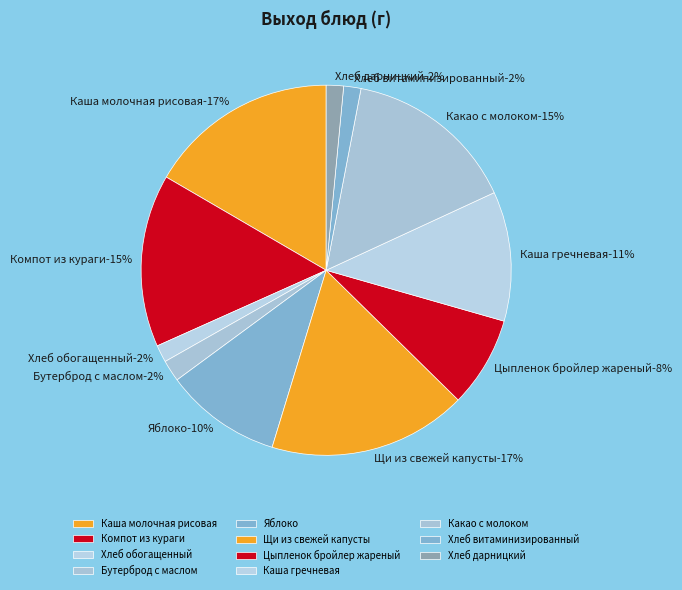

Rank the categories by value from highest to lowest.

Щи из свежей капусты, Каша молочная рисовая, Компот из кураги, Какао с молоком, Каша гречневая, Яблоко, Цыпленок бройлер жареный, Бутерброд с маслом, Хлеб обогащенный, Хлеб витаминизированный, Хлеб дарницкий